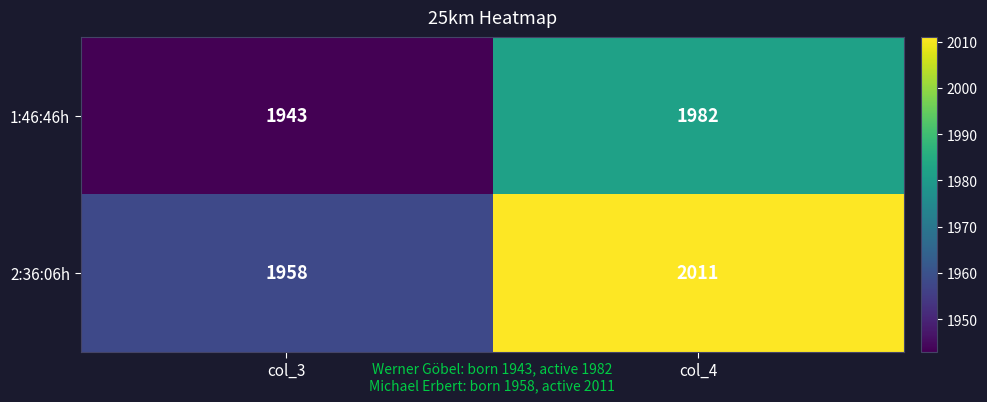

Read the 2:36:06h value at col_4.

2011